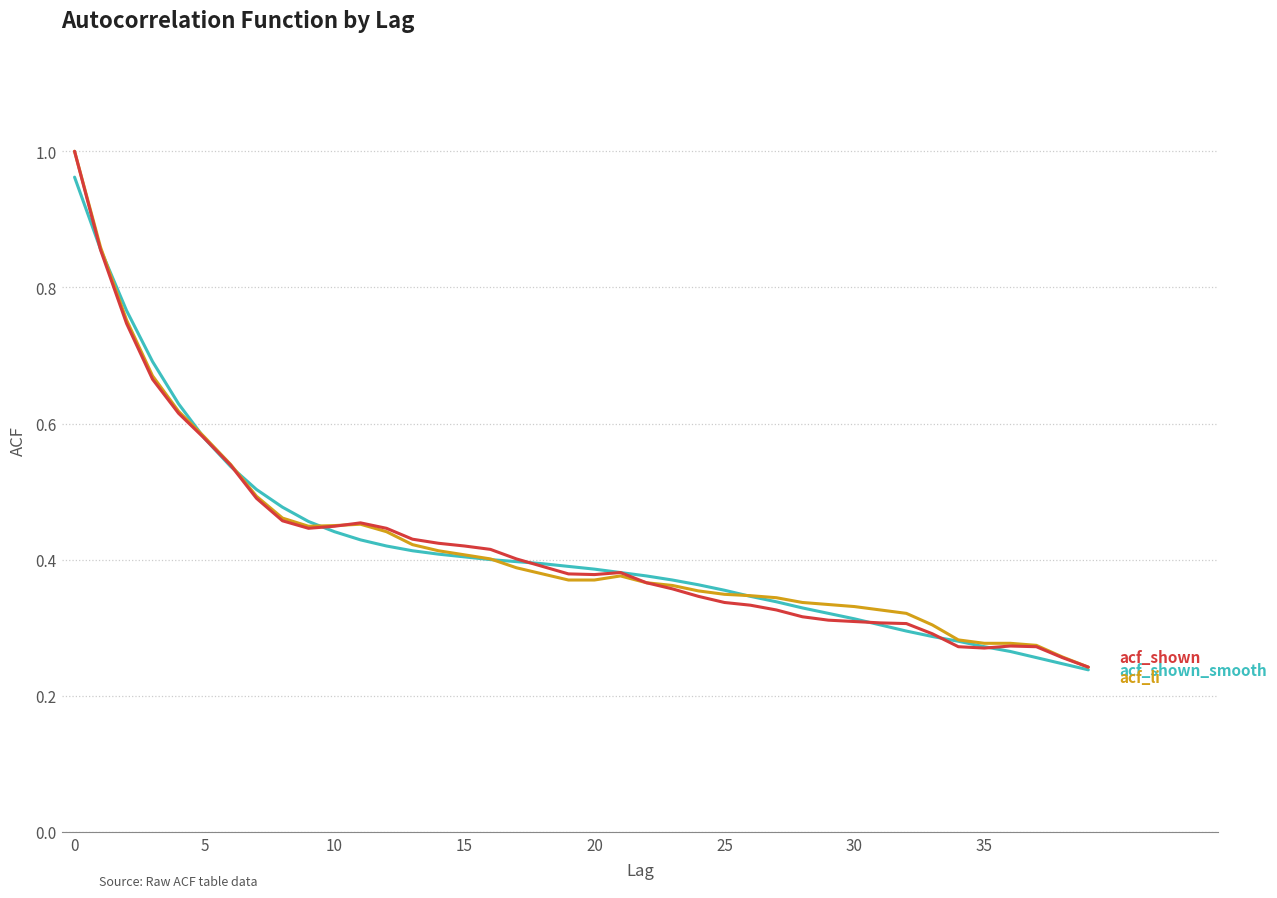

Does the chart display data point markers on the line(s)?

No